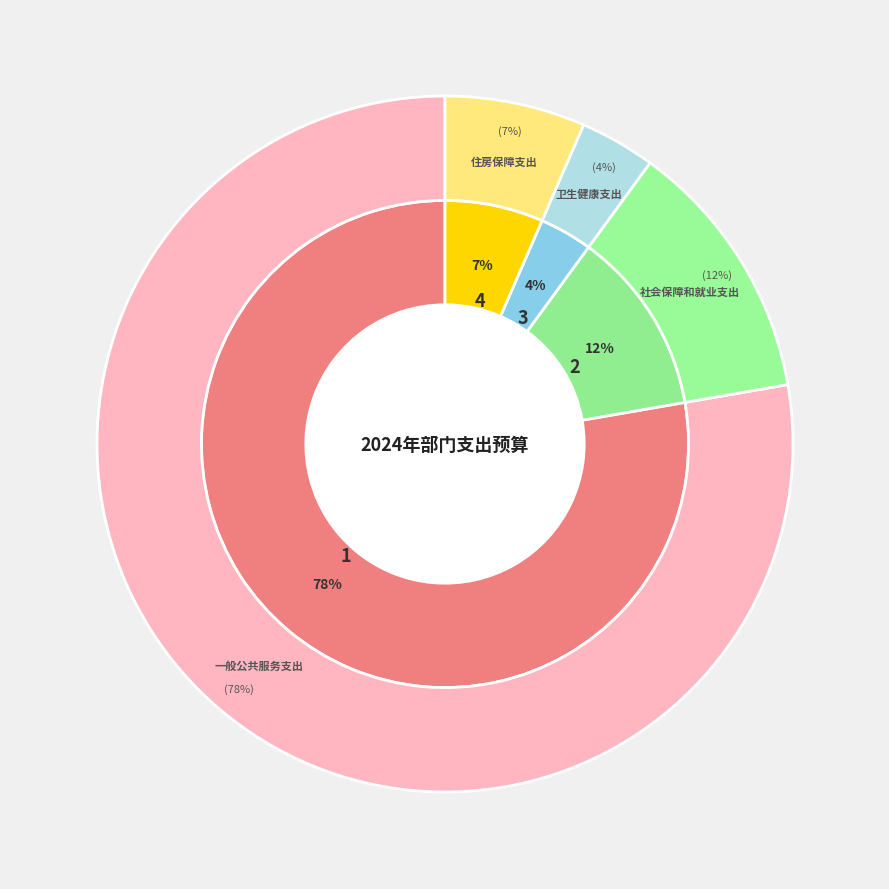

What percentage do 社会保障和就业支出 and 住房保障支出 together represent?

18.8%